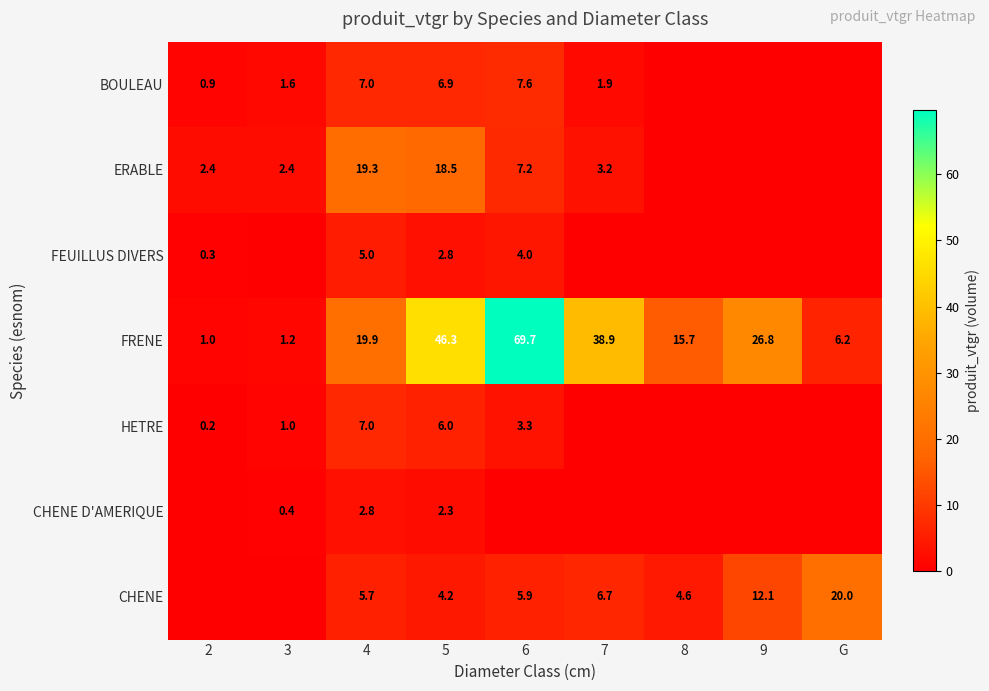

What is the difference between the highest and lowest values at 4?

17.1